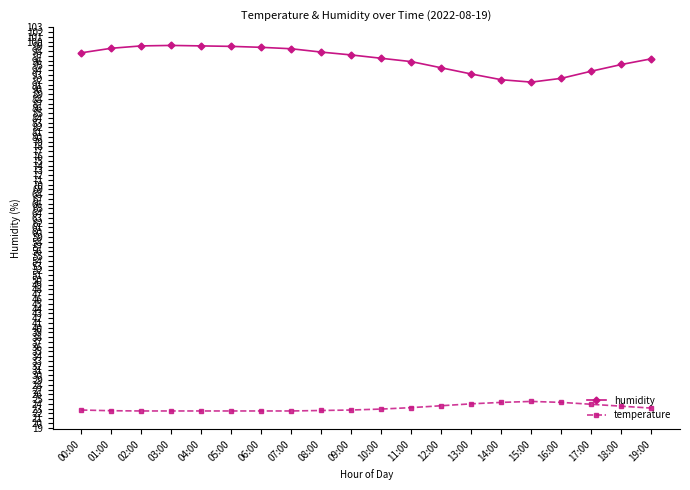

Is it true that humidity equals 91.5 at 15:00?

True